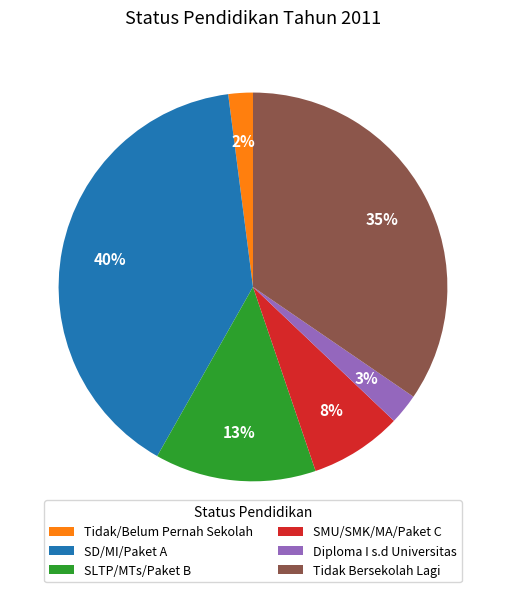

What is the smallest slice in the pie chart?

Tidak/Belum Pernah Sekolah